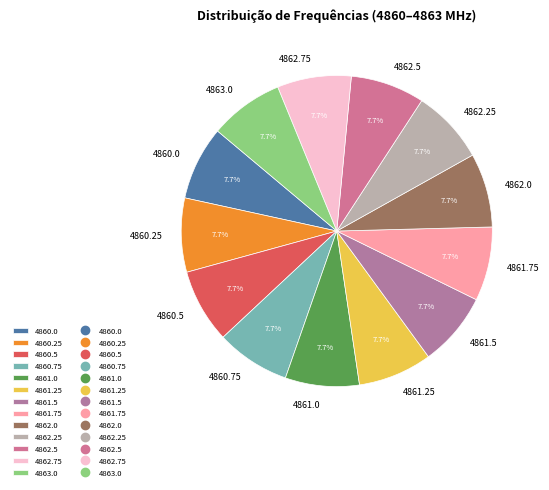

To the nearest percent, what percentage of the pie is 4861.25?

8%